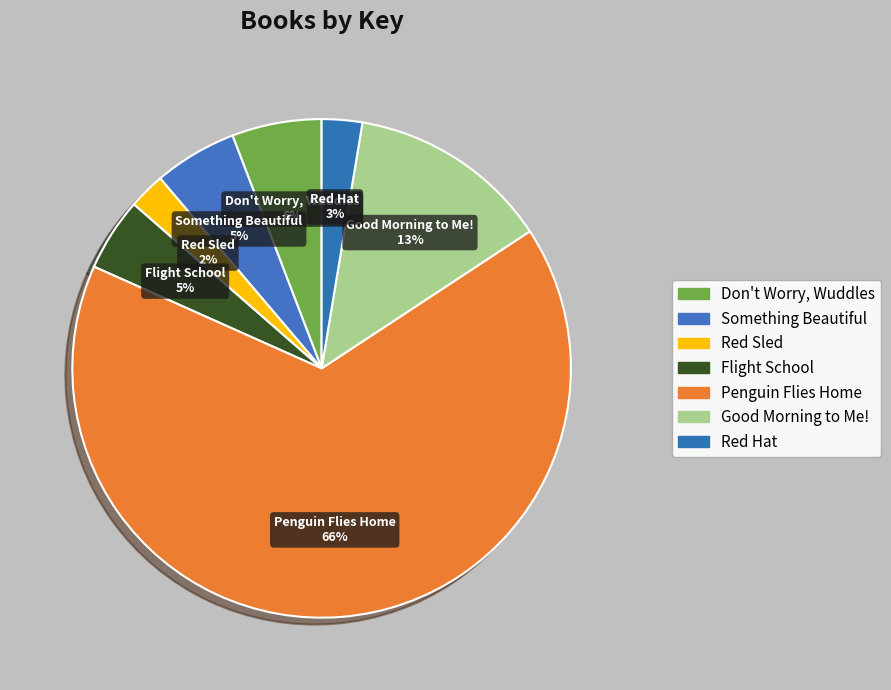

Between Flight School and Penguin Flies Home, which is larger?

Penguin Flies Home